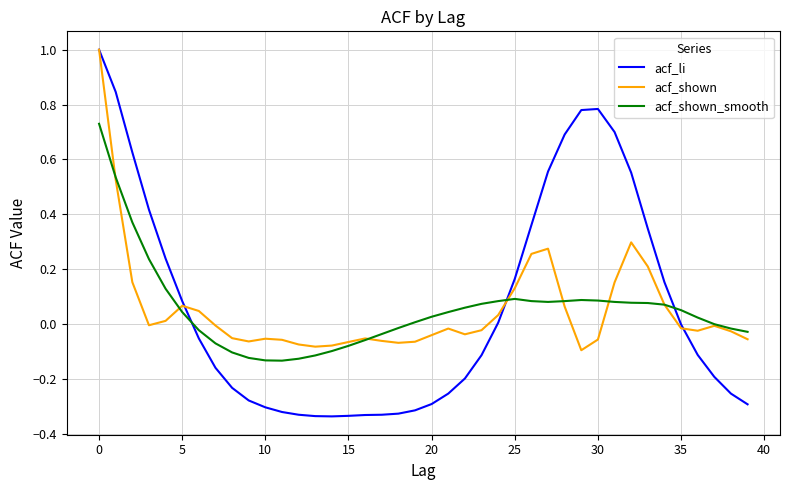

Which series has the largest total across all categories?

acf_li